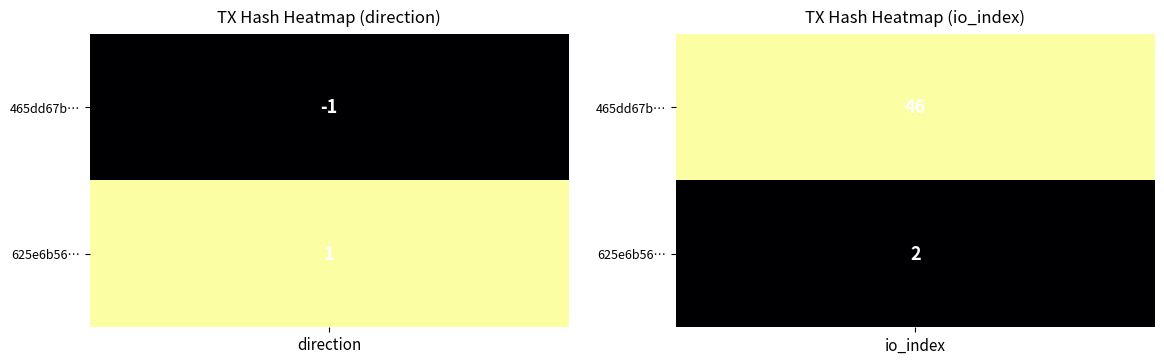

Is the value of 465dd67bb9b6b43ba6b685cdde21b3df141978d at 1 greater than the value of 625e6b56b0074f19679c98d52348132745ad9ef at 1?

Yes